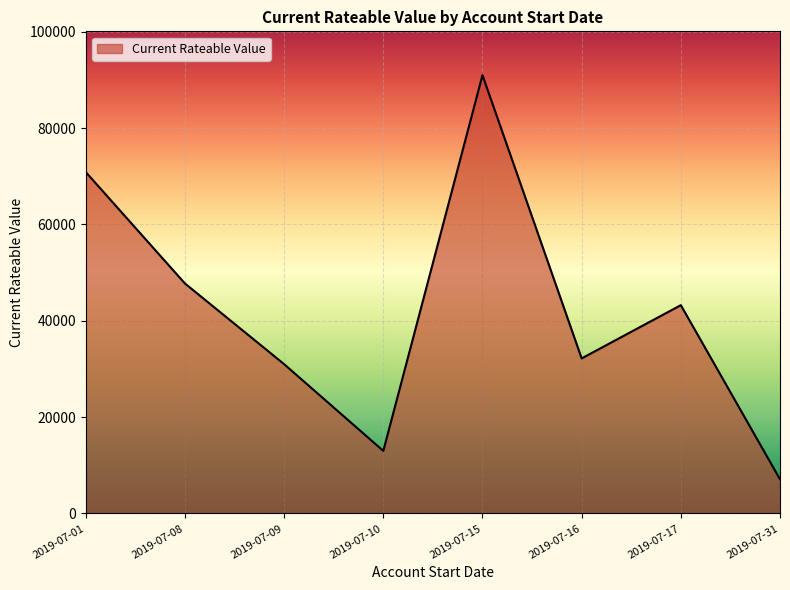

What is the change in value from 2019-07-01 to 2019-07-08?

-23125